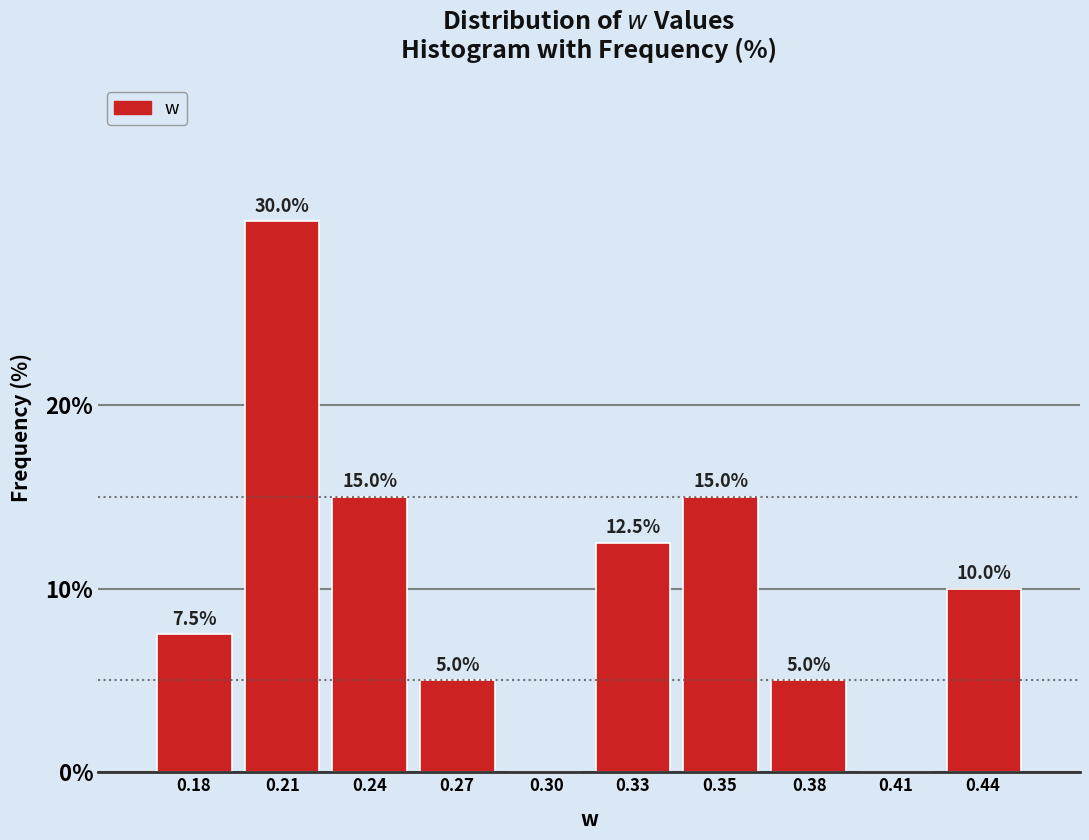

Reading left to right, extract all data points from this chart.

0.18=7.5	0.21=30.0	0.24=15.0	0.27=5.0	0.30=0.0	0.33=12.5	0.35=15.0	0.38=5.0	0.41=0.0	0.44=10.0